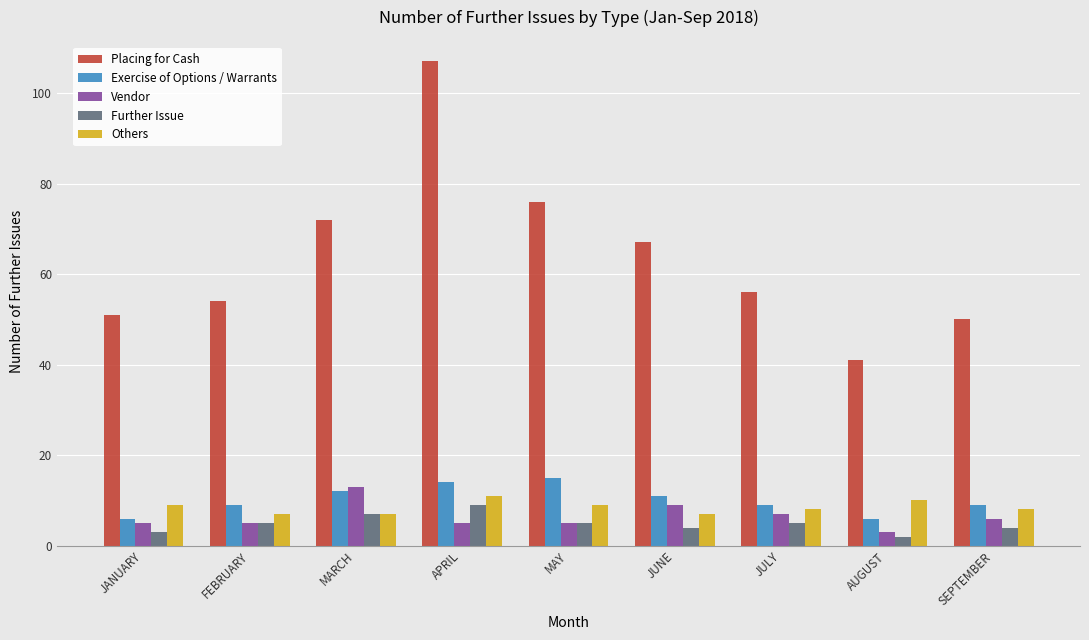

What is the minimum value shown in the chart?

2